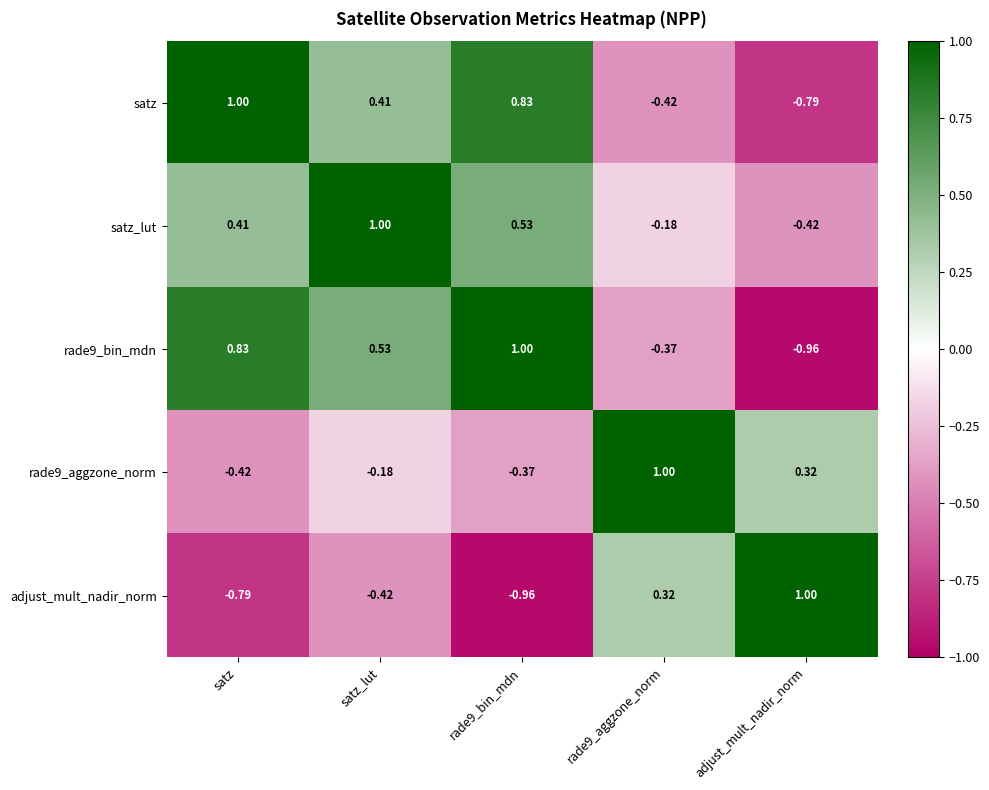

At which category is the sum across all series the highest?

satz_lut